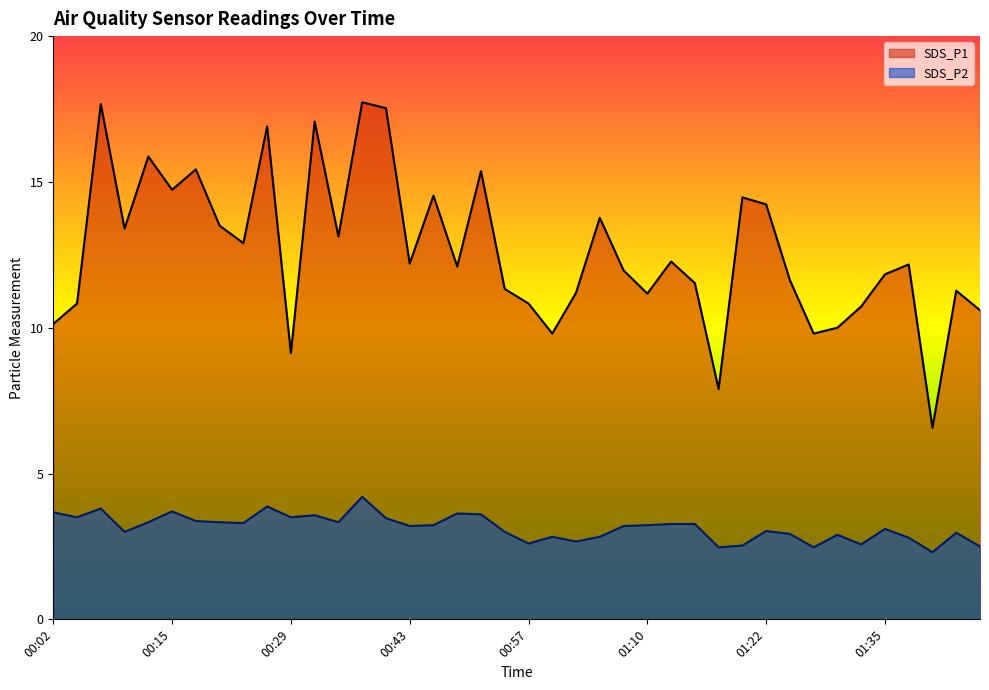

What is the maximum value for SDS_P2?

4.2